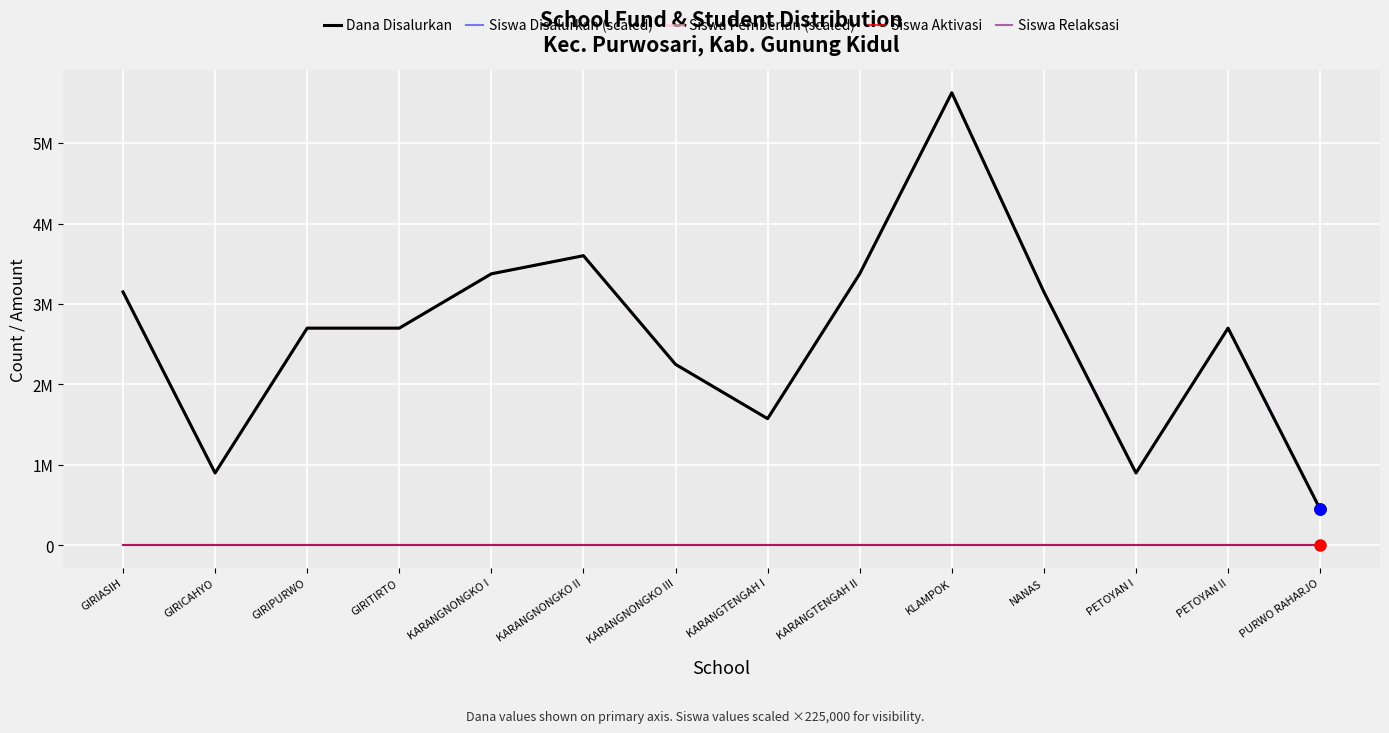

What is the spread (max minus min) of values at GIRIASIH?

3150000